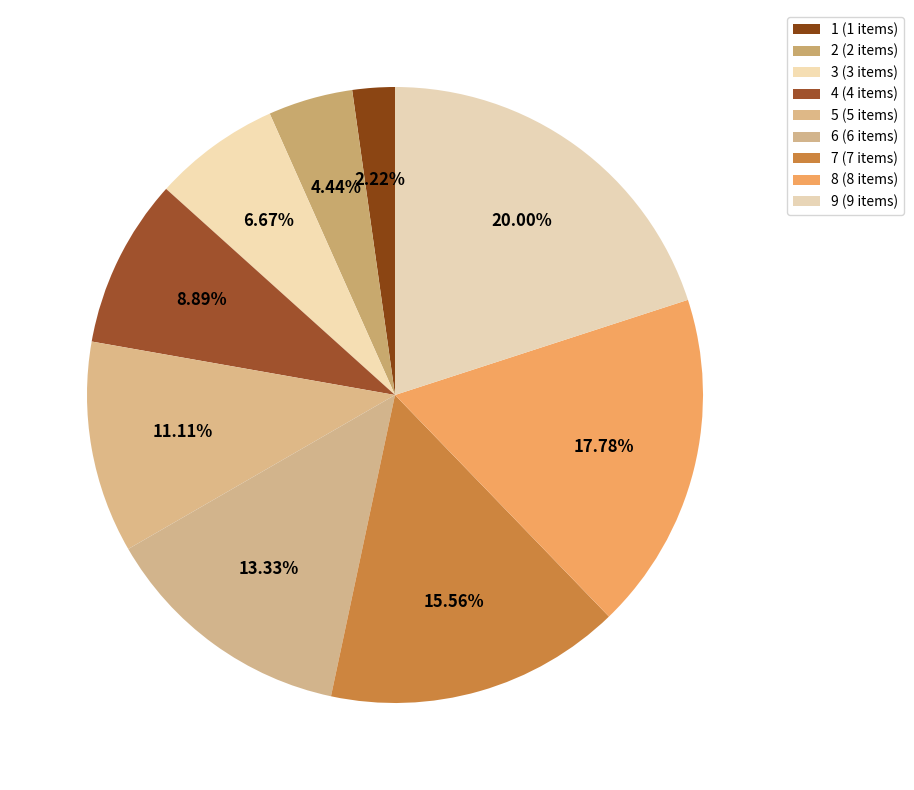

Count the number of slices in the pie.

9